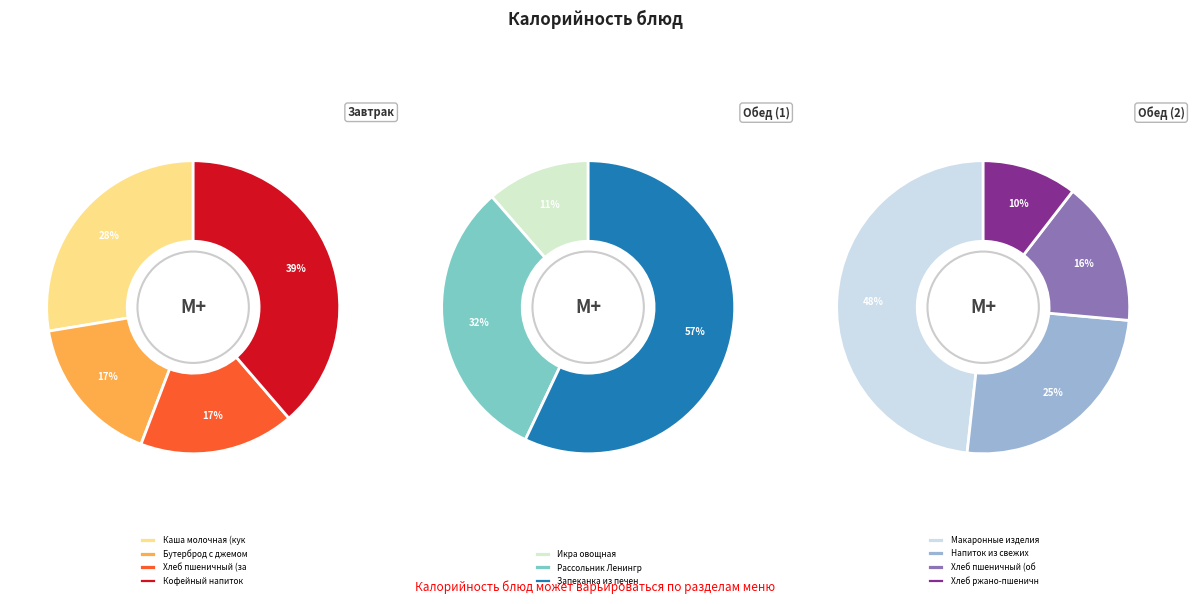

How much of the chart is everything except Макаронные изделия?

85.8%